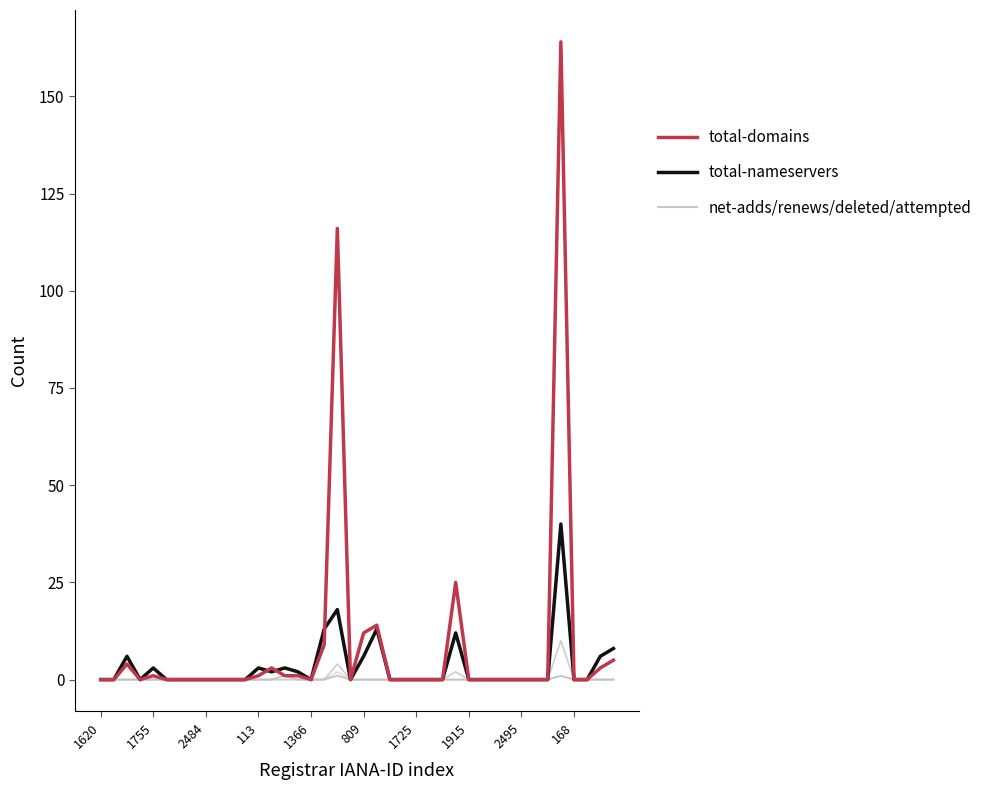

Reading right to left, what are all the values shown in this chart?

net-adds-1-yr: 0	0	0	0	1	0	0	0	0	0	0	0	0	0	0	0	0	0	0	0	0	1	0	0	0	1	0	0	0	0	0	0	0	0	0	0	0	0	0	0
net-renews-1-yr: 0	0	0	0	10	0	0	0	0	0	0	0	2	0	0	0	0	0	0	0	0	4	0	0	0	0	0	0	0	0	0	0	0	0	0	0	0	0	0	0
deleted-domains-nograce: 0	0	0	0	1	0	0	0	0	0	0	0	0	0	0	0	0	0	0	0	0	2	0	0	0	0	0	0	0	0	0	0	0	0	0	0	0	0	0	0
attempted-adds: 0	0	0	0	1	0	0	0	0	0	0	0	0	0	0	0	0	0	0	0	0	1	0	0	0	1	0	0	0	0	0	0	0	0	0	0	0	0	0	0
total-nameservers: 8	6	0	0	40	0	0	0	0	0	0	0	12	0	0	0	0	0	13	6	0	18	13	0	2	3	2	3	0	0	0	0	0	0	0	3	0	6	0	0
total-domains: 5	3	0	0	164	0	0	0	0	0	0	0	25	0	0	0	0	0	14	12	0	116	9	0	1	1	3	1	0	0	0	0	0	0	0	1	0	4	0	0